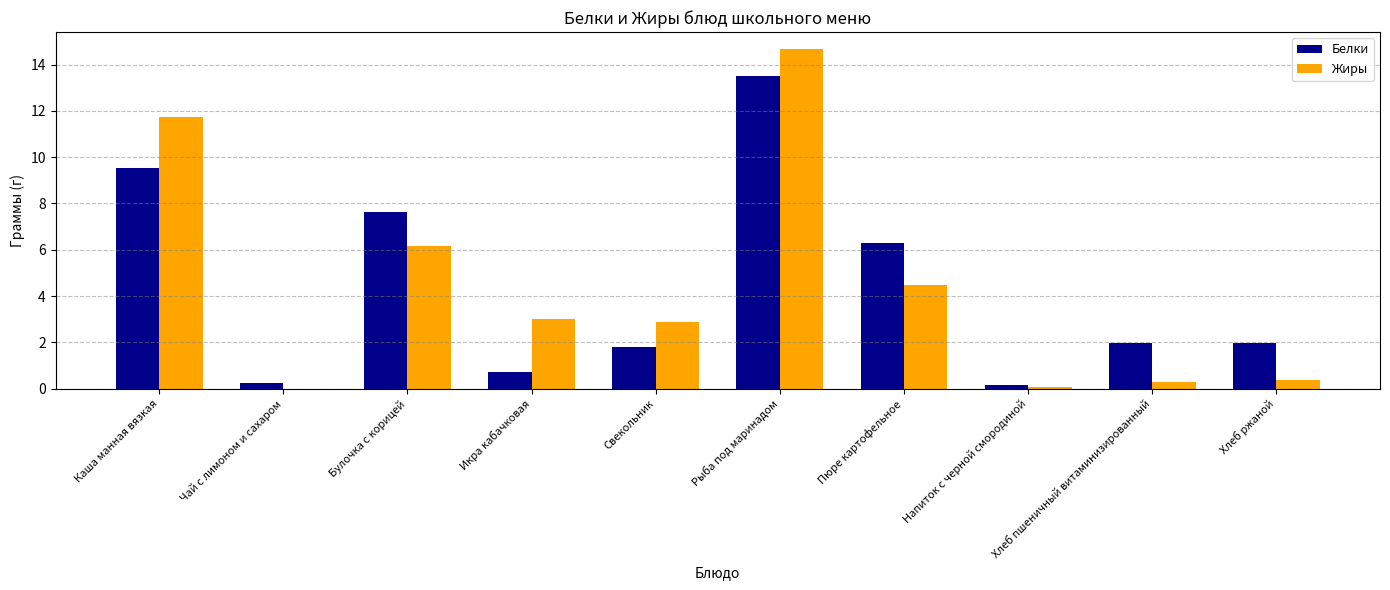

What is the maximum value for Жиры?

14.7